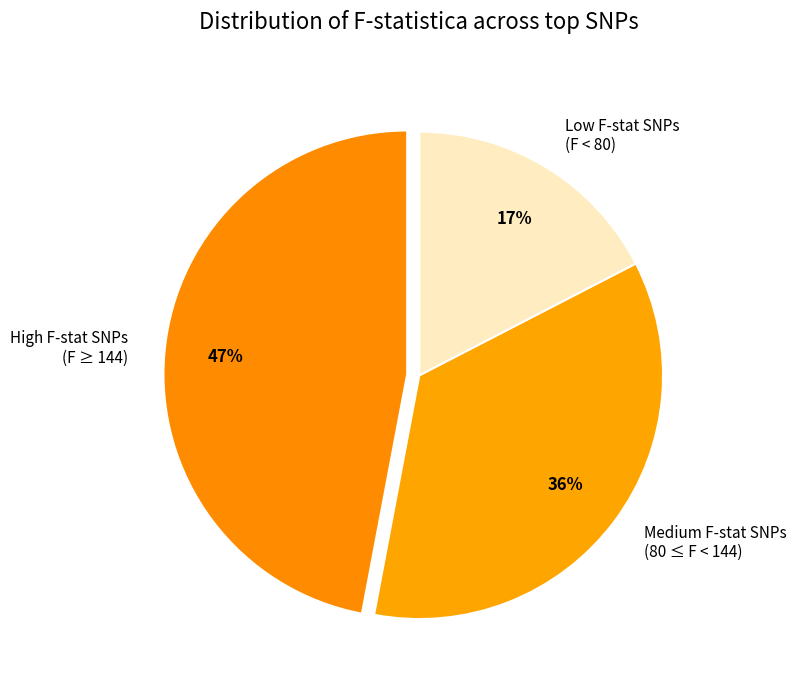

Is there any slice that represents more than half of the pie?

No